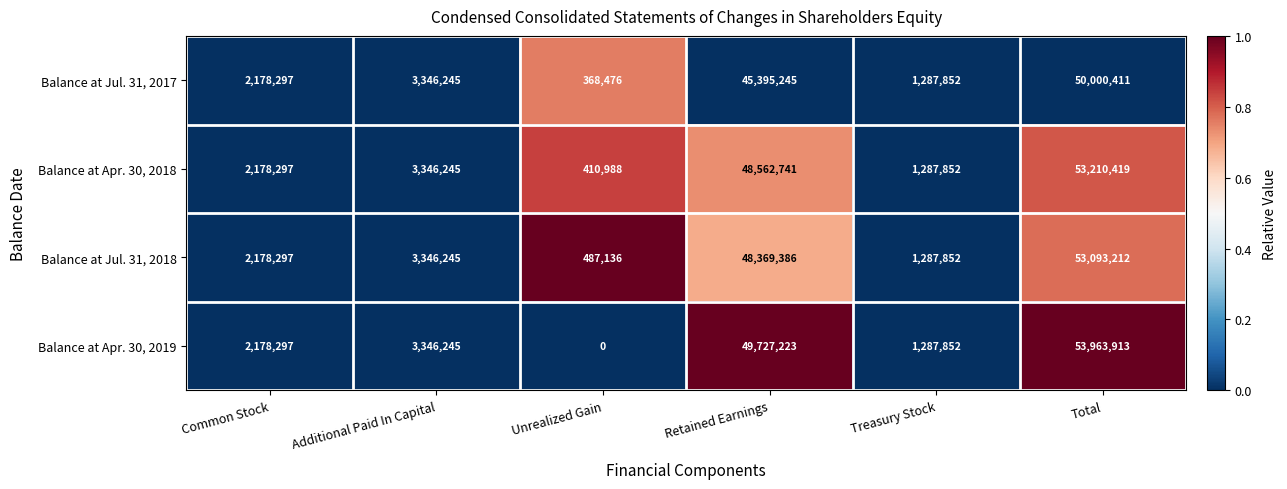

How many series are shown in this chart?

4